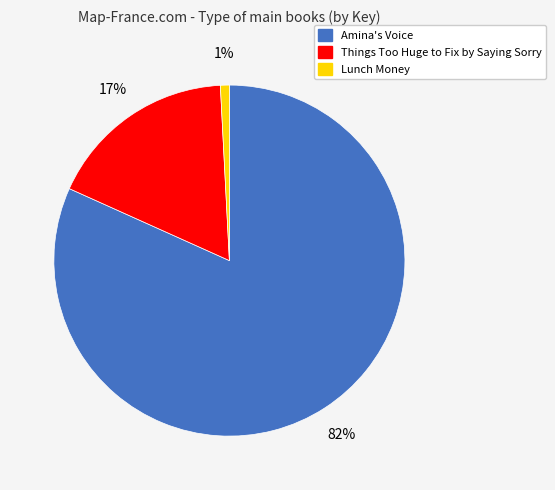

Which category has the smallest portion of the pie?

Lunch Money